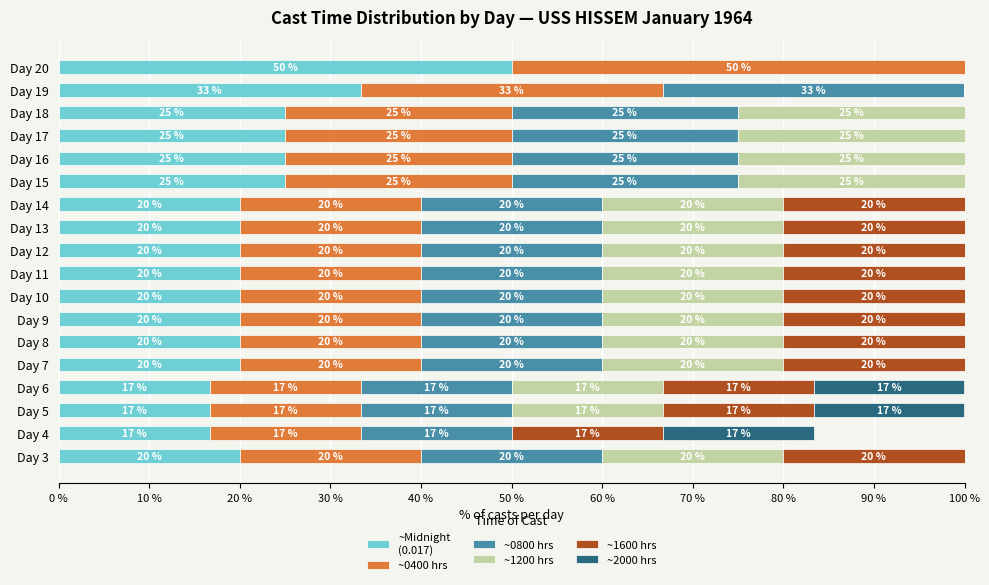

What is the total value across all series at Day 16?

100.0